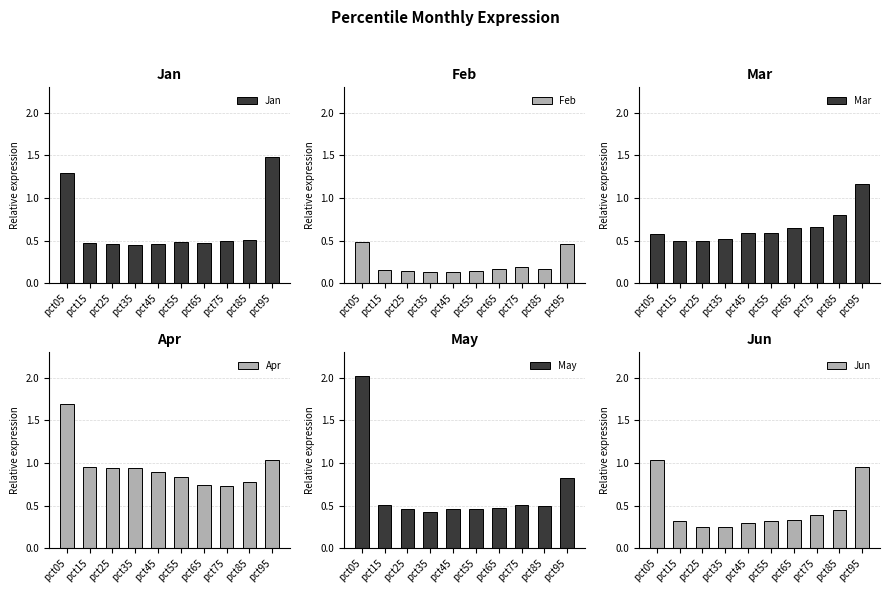

What are all the series names shown in the legend?

Jan, Feb, Mar, Apr, May, Jun